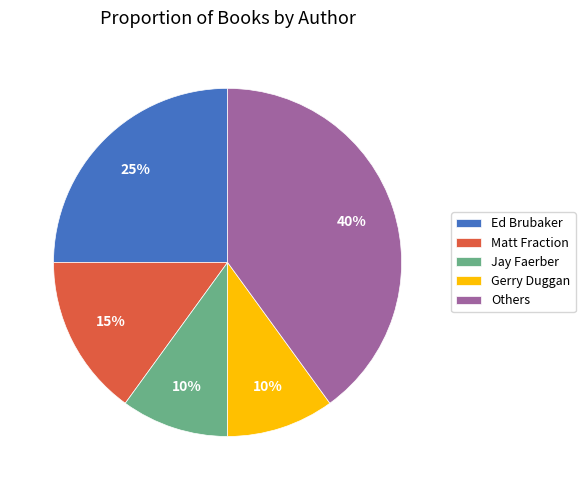

The Gerry Duggan slice represents 10% of the pie. True or false?

True